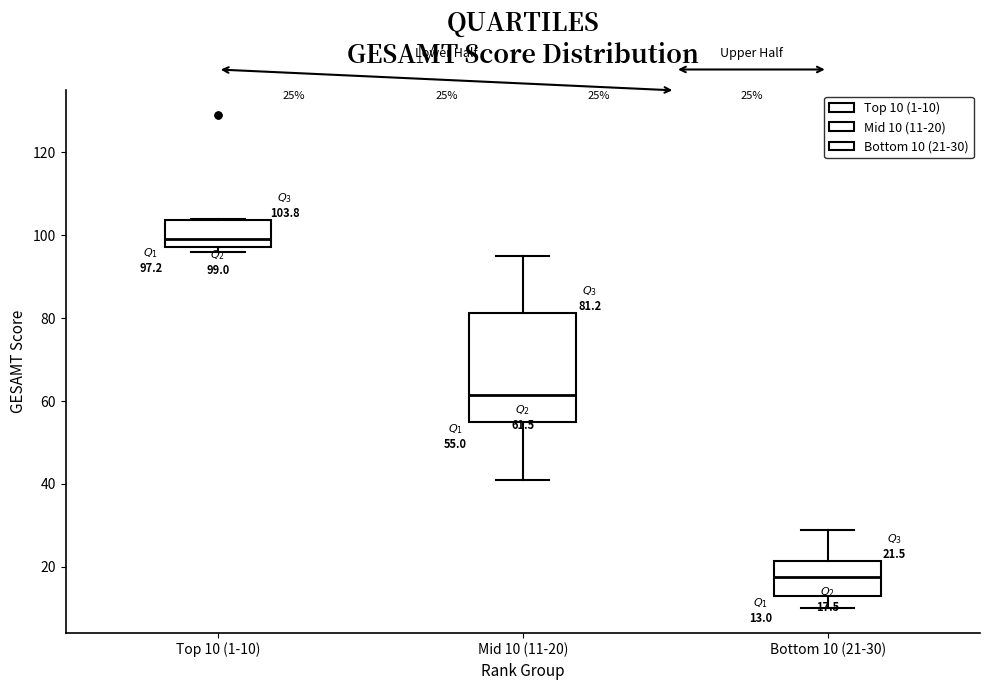

Which box has the lowest median line?

Bottom 10 (21-30)